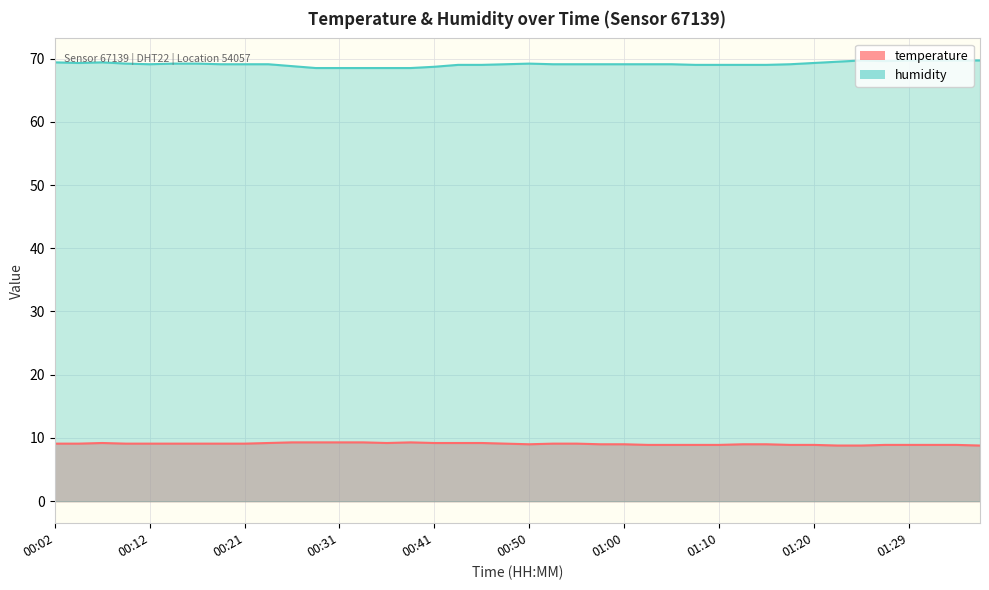

Read the temperature value at 00:48.

9.1